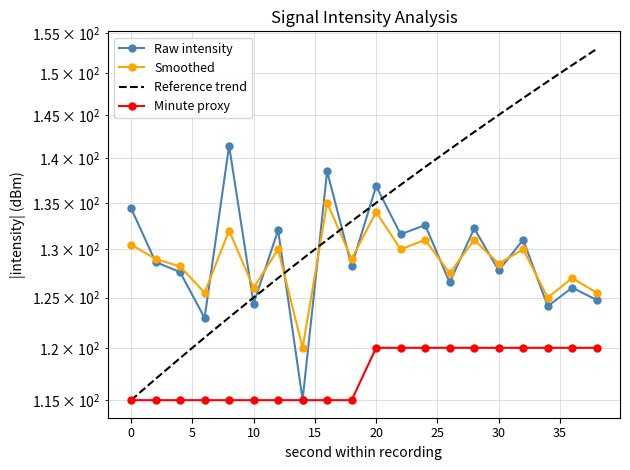

True or false: Reference trend and Raw intensity cross at least once.

True